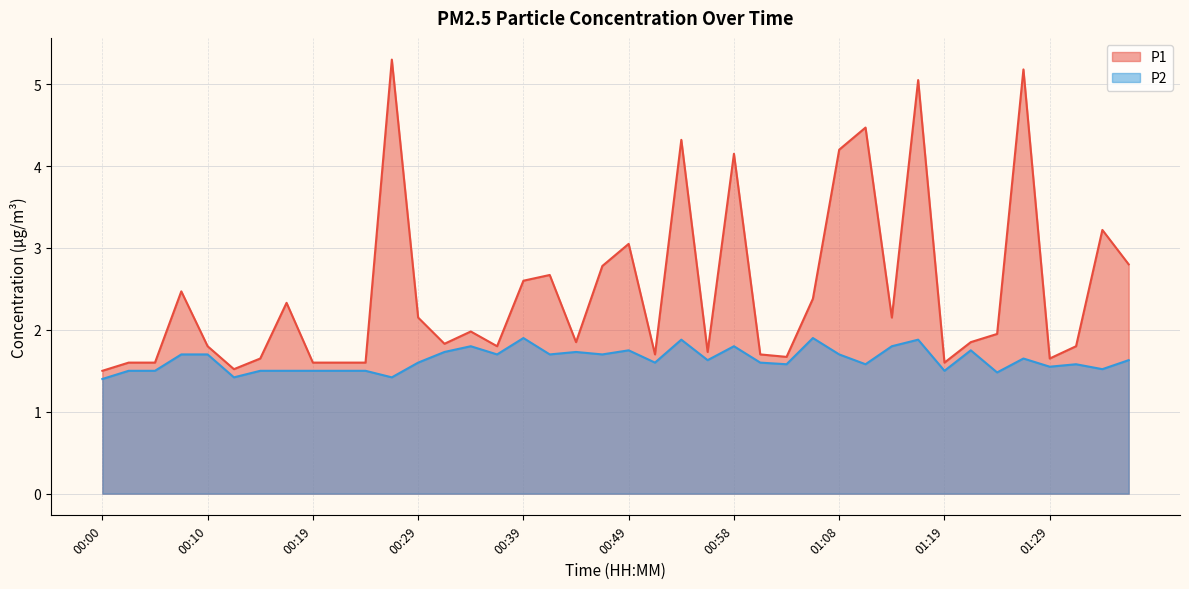

Does the chart display data point markers on the line(s)?

No